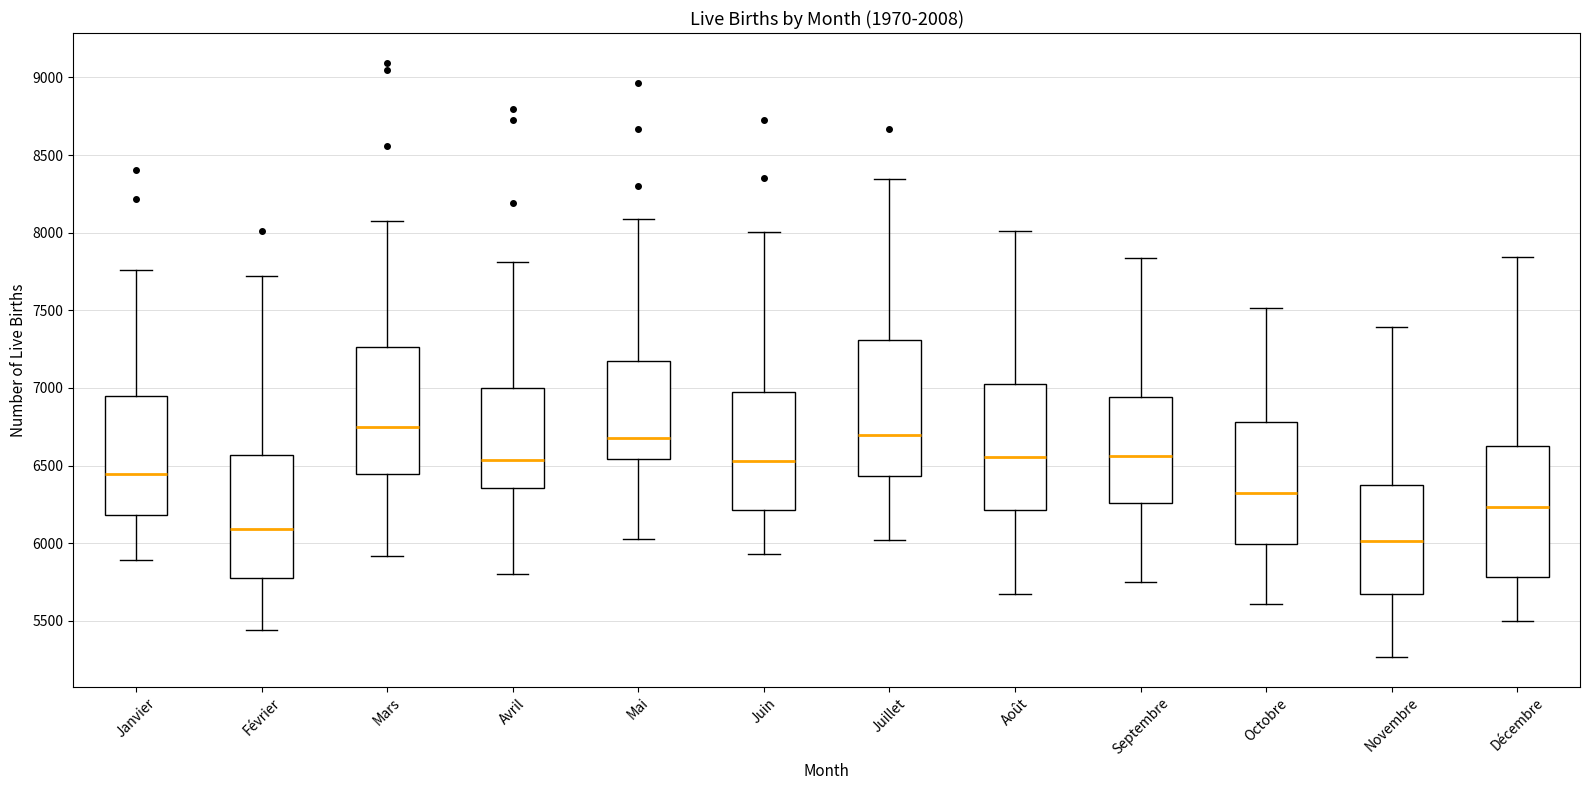

Reading left to right, read every box against the y-axis: the position of its median line, the range the box covers, and the ends of its whiskers. The values are not printed on the chart, so give them approximately, as read against the axis.

Janvier: median 6450, box 6200 to 6950, whiskers 5900 to 7750
Février: median 6100, box 5800 to 6550, whiskers 5450 to 7700
Mars: median 6750, box 6450 to 7250, whiskers 5900 to 8050
Avril: median 6550, box 6350 to 7000, whiskers 5800 to 7800
Mai: median 6700, box 6550 to 7200, whiskers 6050 to 8100
Juin: median 6550, box 6200 to 6950, whiskers 5950 to 8000
Juillet: median 6700, box 6450 to 7300, whiskers 6000 to 8350
Août: median 6550, box 6200 to 7050, whiskers 5700 to 8000
Septembre: median 6550, box 6250 to 6950, whiskers 5750 to 7850
Octobre: median 6350, box 6000 to 6800, whiskers 5600 to 7500
Novembre: median 6000, box 5650 to 6400, whiskers 5250 to 7400
Décembre: median 6250, box 5800 to 6650, whiskers 5500 to 7850